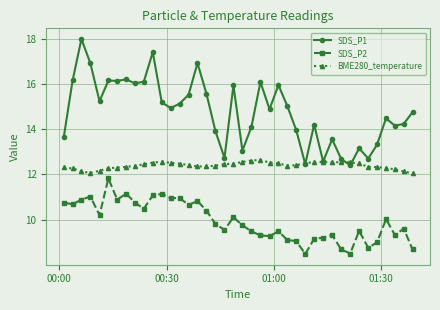

Which series has the widest spread of values?

SDS_P1